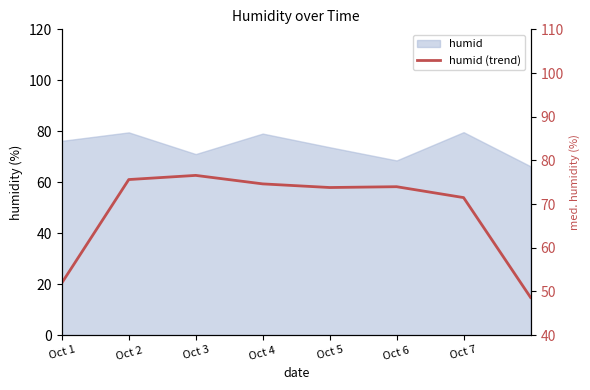

Reading right to left, what are all the values shown in this chart?

48.6	71.5	74.0	73.8	74.6	76.6	75.6	51.9